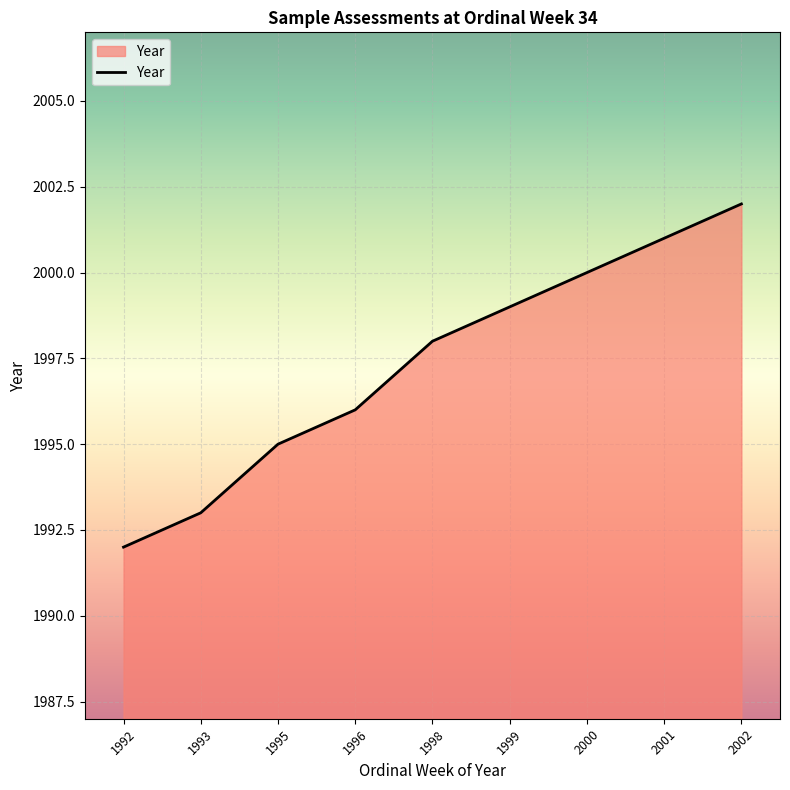

How many lines are shown in the chart?

1